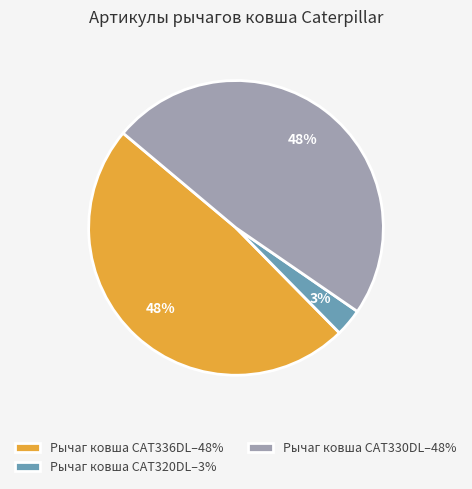

Is Рычаг ковша CAT330DL the majority of the pie?

No